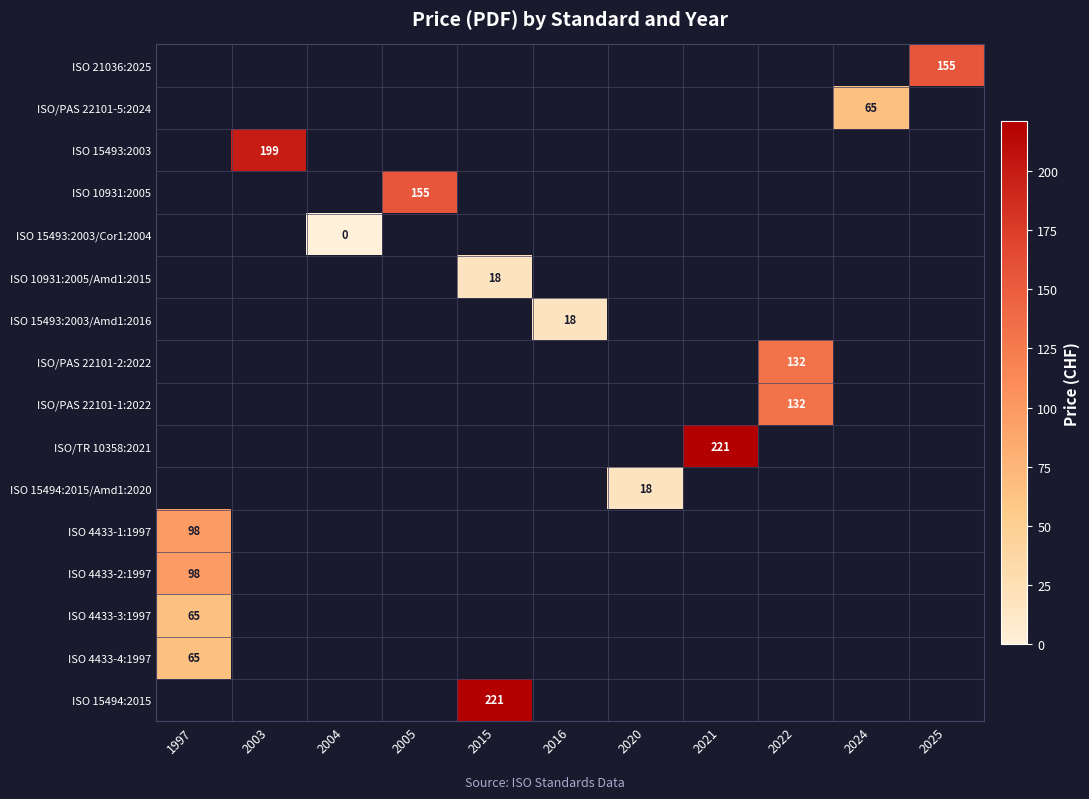

How many data points does each series have?

11